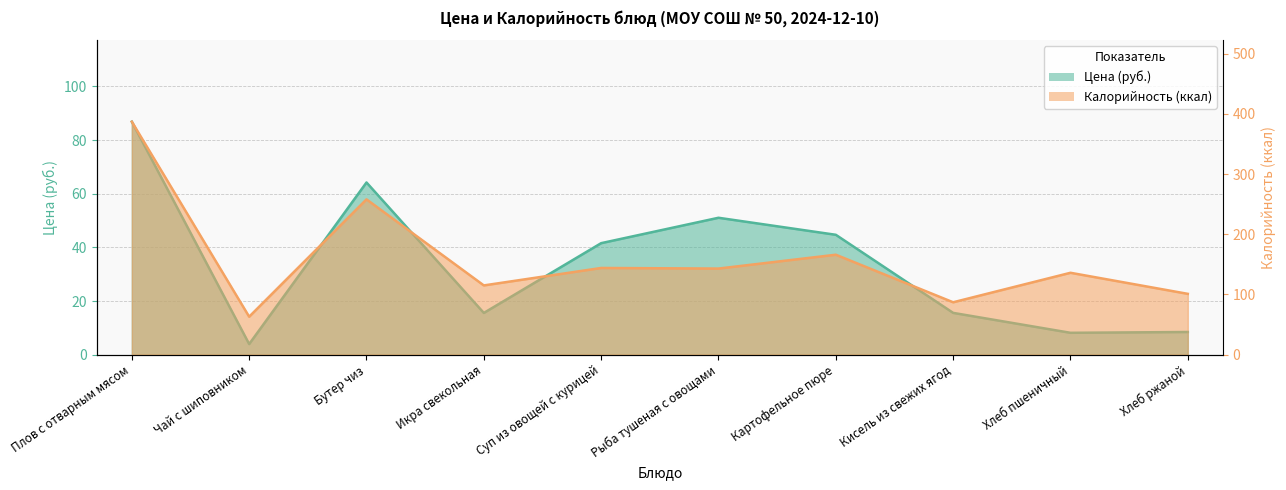

Reading left to right, extract all data points from this chart.

Цена: 86.9	3.9	64.2	15.6	41.6	51.0	44.7	15.6	8.1	8.4
Калорийность: 387.0	63.0	258.0	115.0	144.0	143.0	166.0	87.0	136.0	101.0